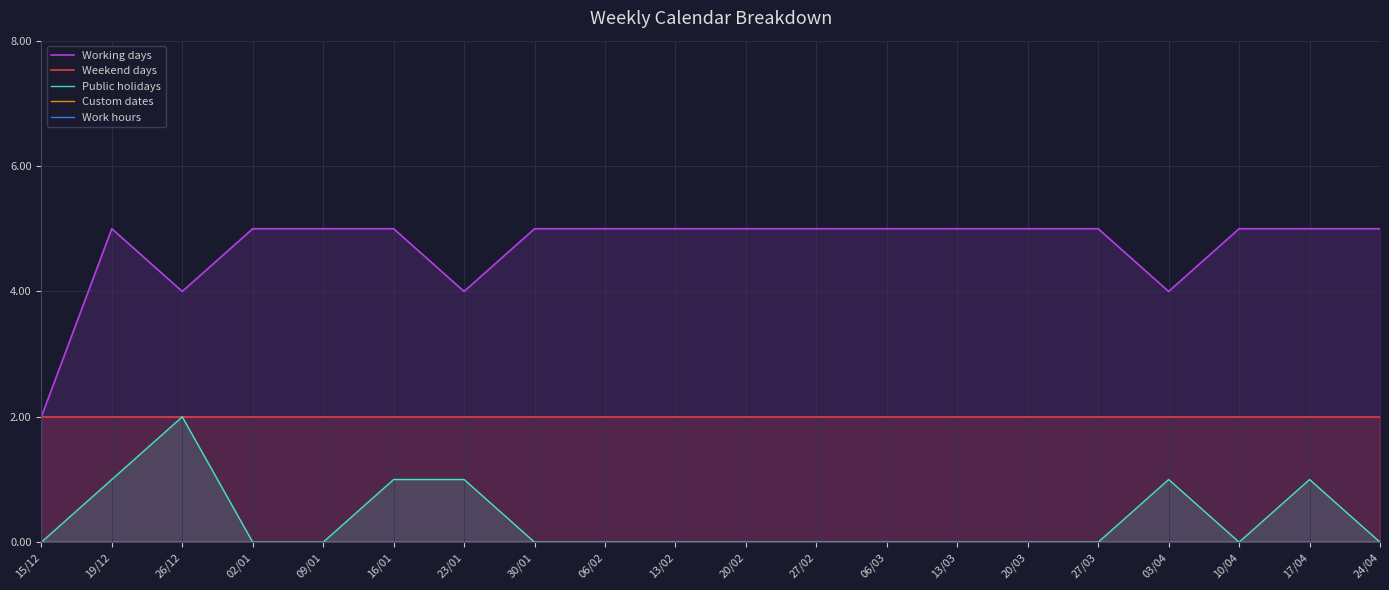

What is the spread (max minus min) of values at 06/02?

5